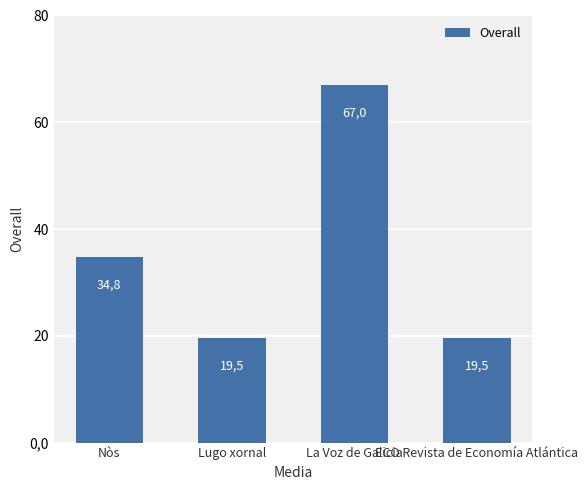

List the labels in order of value, smallest first.

Lugo xornal, ECO Revista de Economía Atlántica, Nòs, La Voz de Galicia